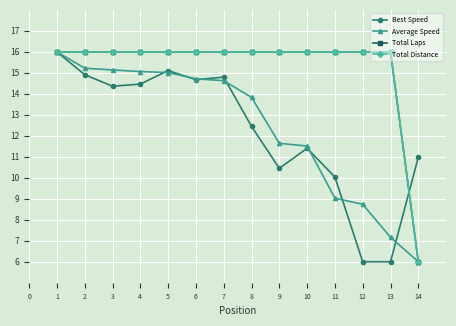

Reading left to right, what are all the values shown in this chart?

Best Speed: 16.0	14.9	14.4	14.5	15.1	14.7	14.8	12.4	10.4	11.4	10.0	6.0	6.0	11.0
Average Speed: 16.0	15.2	15.1	15.1	15.0	14.7	14.6	13.8	11.6	11.5	9.0	8.7	7.2	6.0
Total Laps: 16.0	16.0	16.0	16.0	16.0	16.0	16.0	16.0	16.0	16.0	16.0	16.0	16.0	6.0
Total Distance: 16.0	16.0	16.0	16.0	16.0	16.0	16.0	16.0	16.0	16.0	16.0	16.0	16.0	6.0